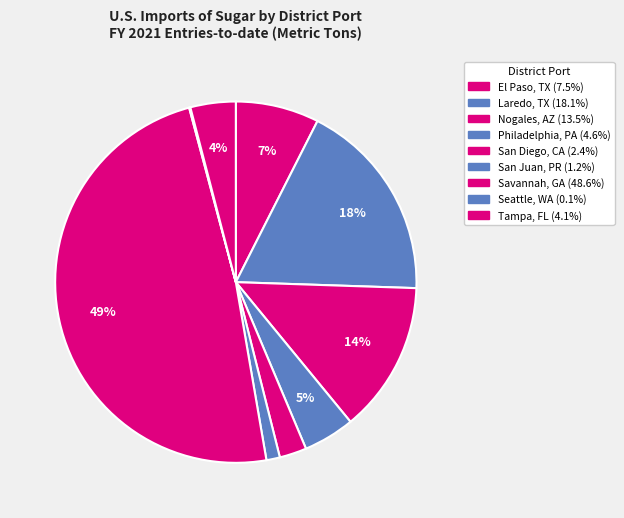

Is there any slice that represents more than half of the pie?

No